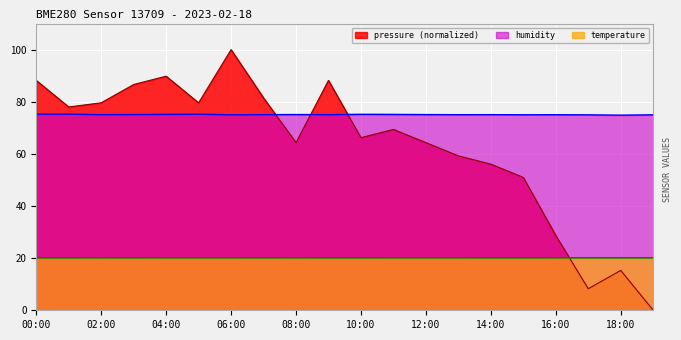

Is it true that temperature equals 4.2 at 16:00?

False